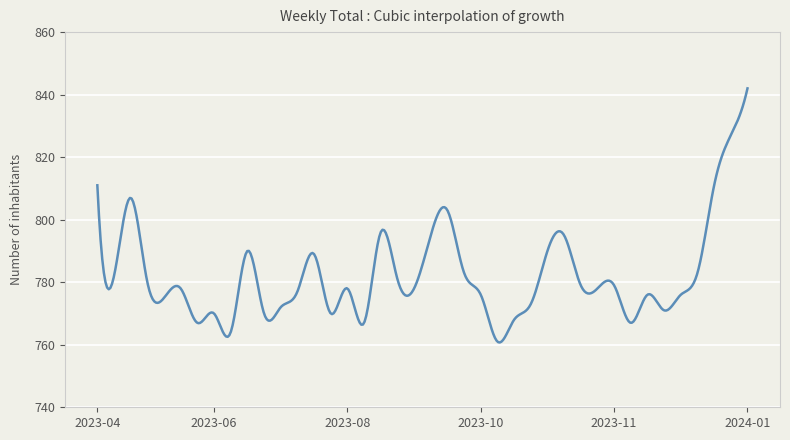

What is the smallest value displayed?

760.7